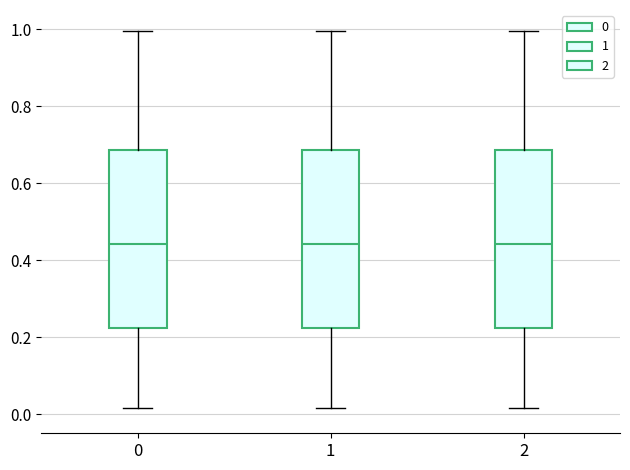

Reading left to right, transcribe this box plot: for each box, give where its median line is, the range the box spans, and where its two whiskers end, as read against the y-axis. The values are not printed on the chart, so give them approximately, as read against the axis.

0: median 0.44, box 0.22 to 0.68, whiskers 0.02 to 1.00
1: median 0.44, box 0.22 to 0.68, whiskers 0.02 to 1.00
2: median 0.44, box 0.22 to 0.68, whiskers 0.02 to 1.00